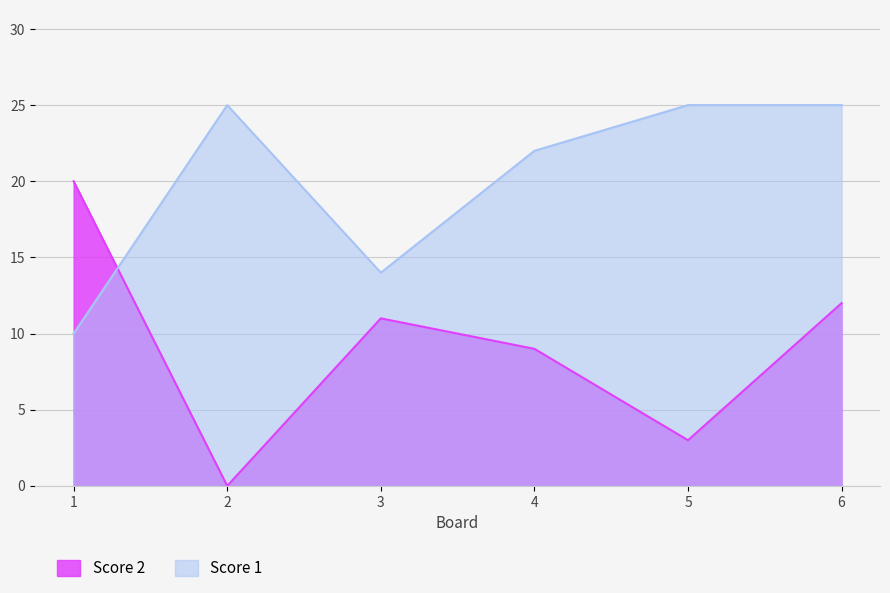

How many intersections are there between Score 2 and Score 1?

1